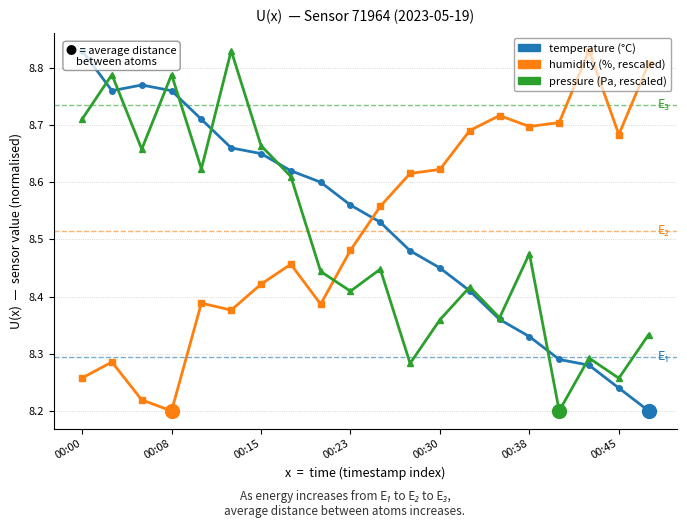

True or false: humidity (%, rescaled) and temperature (°C) cross at least once.

True